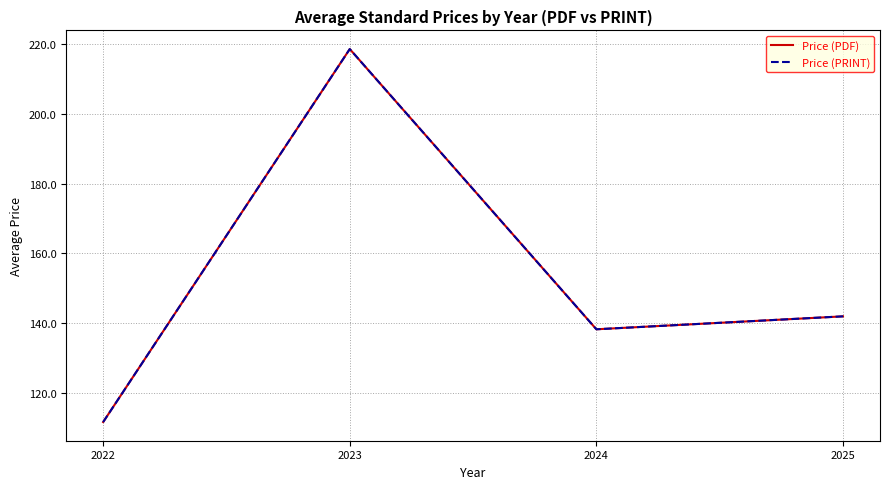

Is it true that Price (PRINT) equals 111.7 at 2022?

True